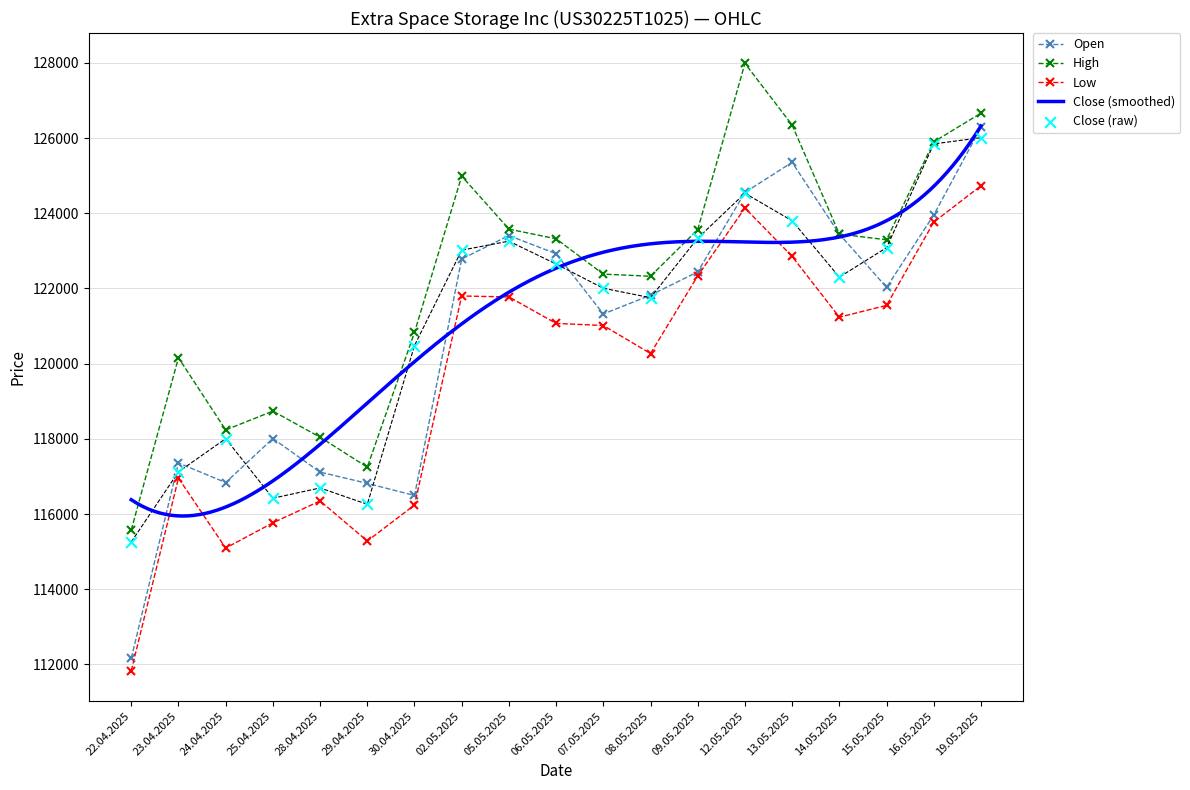

Is the value of Close at 19.05.2025 greater than the value of Open at 12.05.2025?

Yes